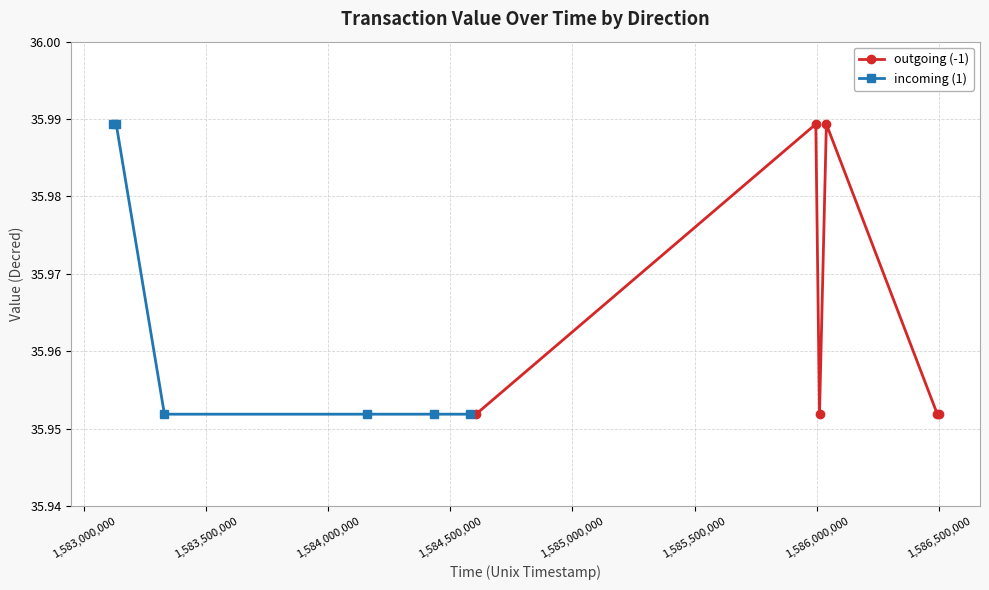

How many outgoing (-1) values are between 35 and 36?

6